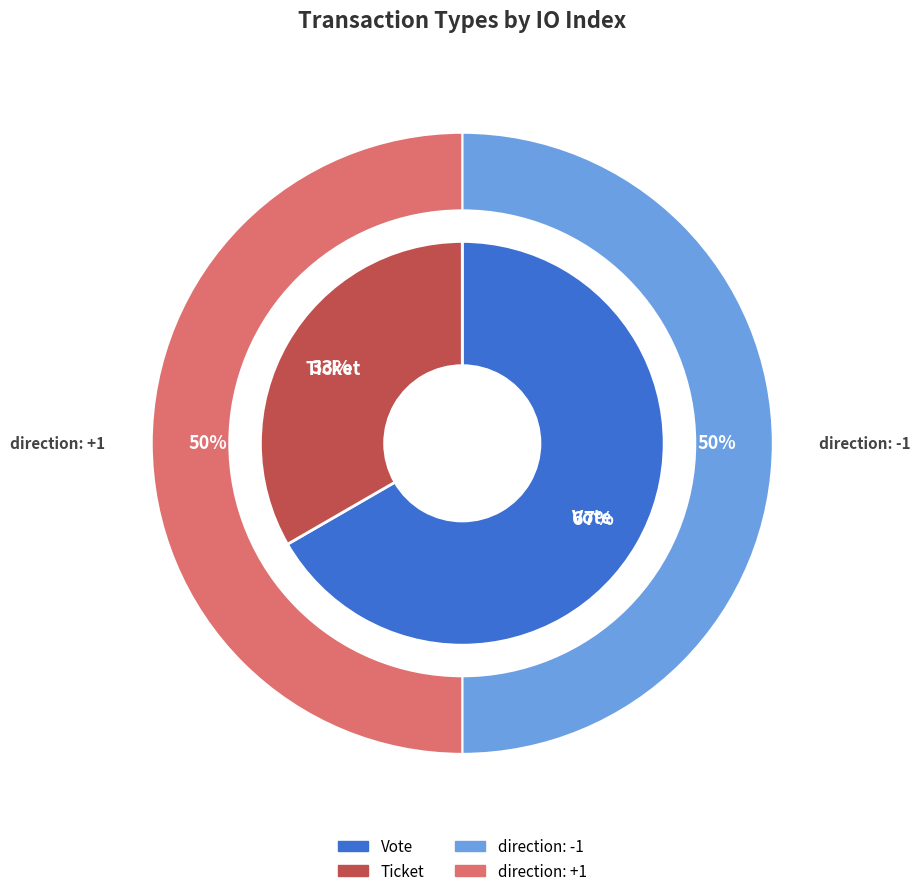

To the nearest percent, what is the combined percentage of Ticket and Vote?

100%